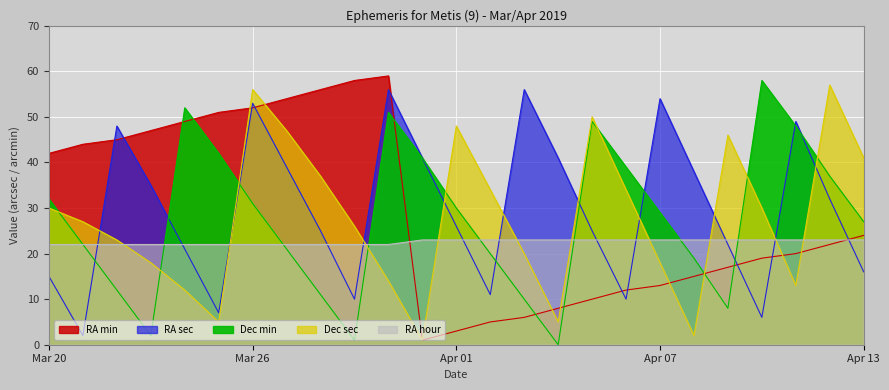

At which category is the sum across all series the highest?

Mar 26